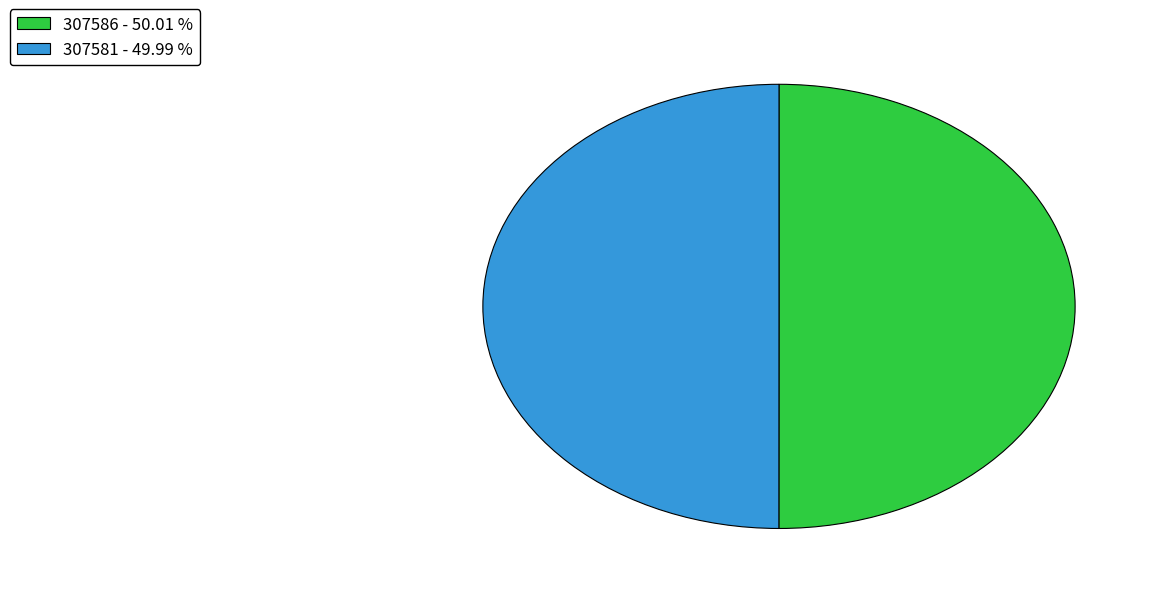

Is the sum of 307586 and 307581 greater than half?

Yes